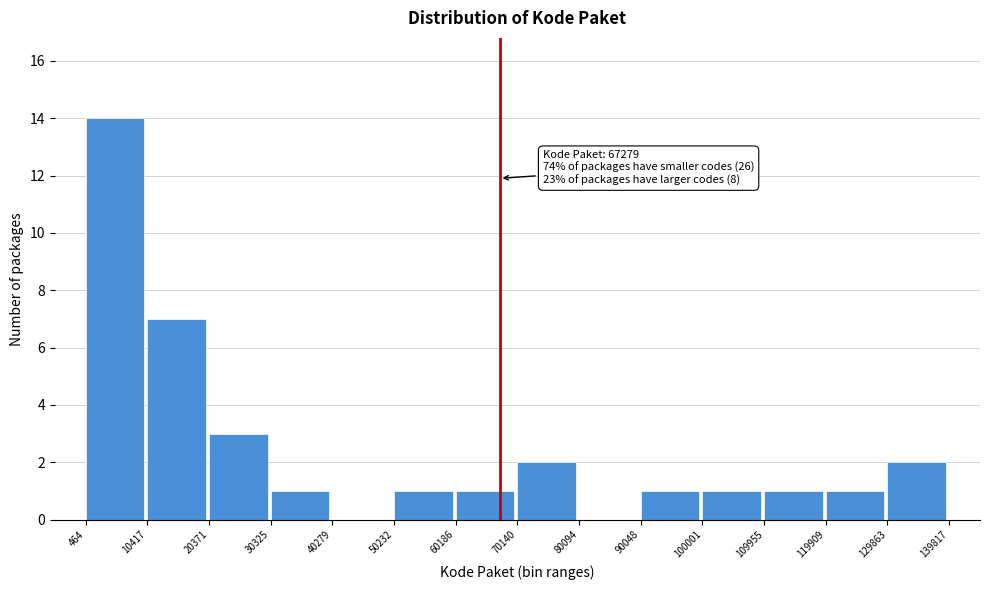

Over which range of the x-axis is the bar tallest?

464 to 10417